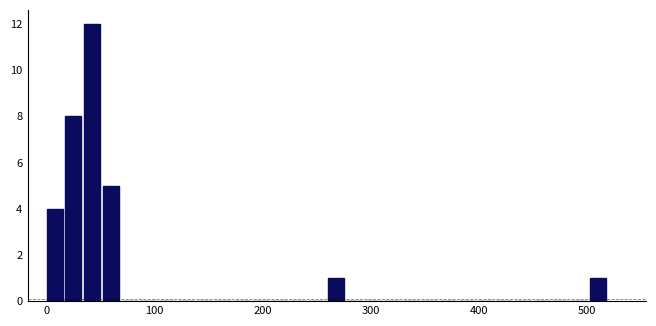

Around what value on the x-axis is the tallest bar? Give the approximate position of its centre, as read against the axis.

40